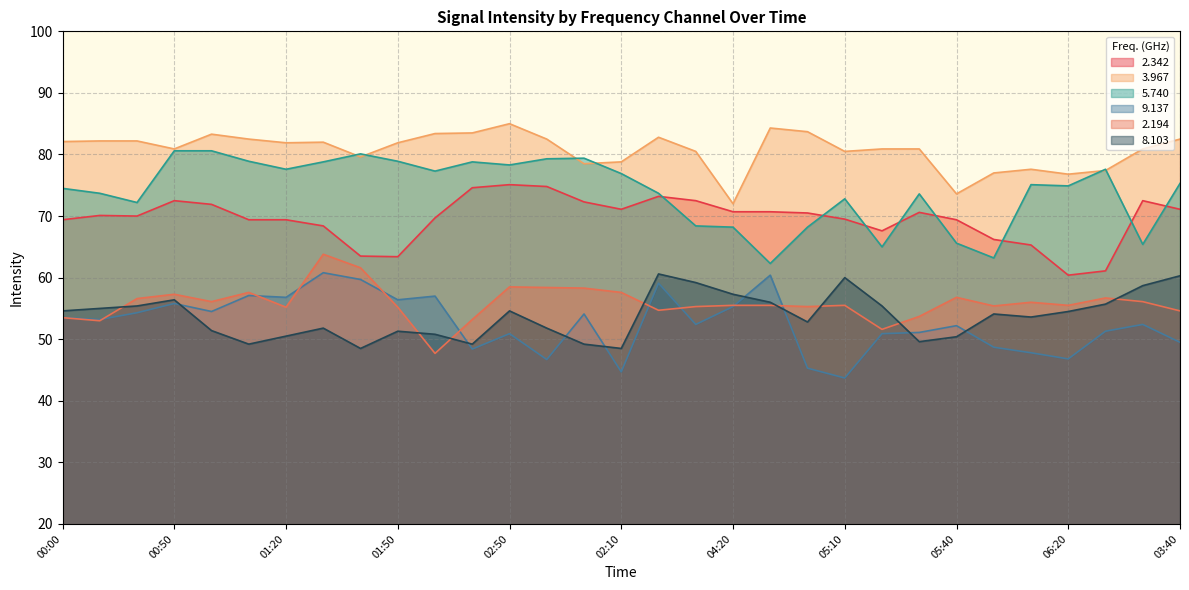

What position from the right is 00:10?

30